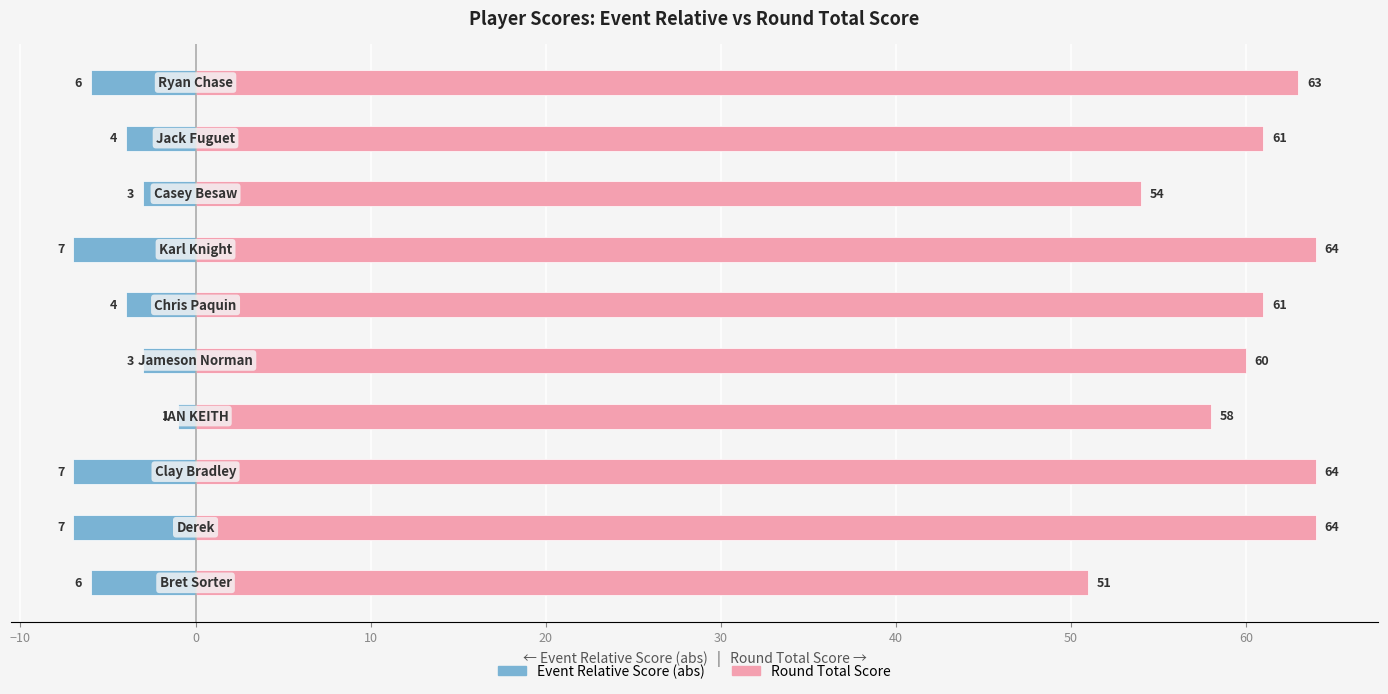

Reading right to left, what are all the values shown in this chart?

Event Relative Score (abs): -6	-4	-3	-7	-4	-3	-1	-7	-7	-6
Round Total Score: 63	61	54	64	61	60	58	64	64	51